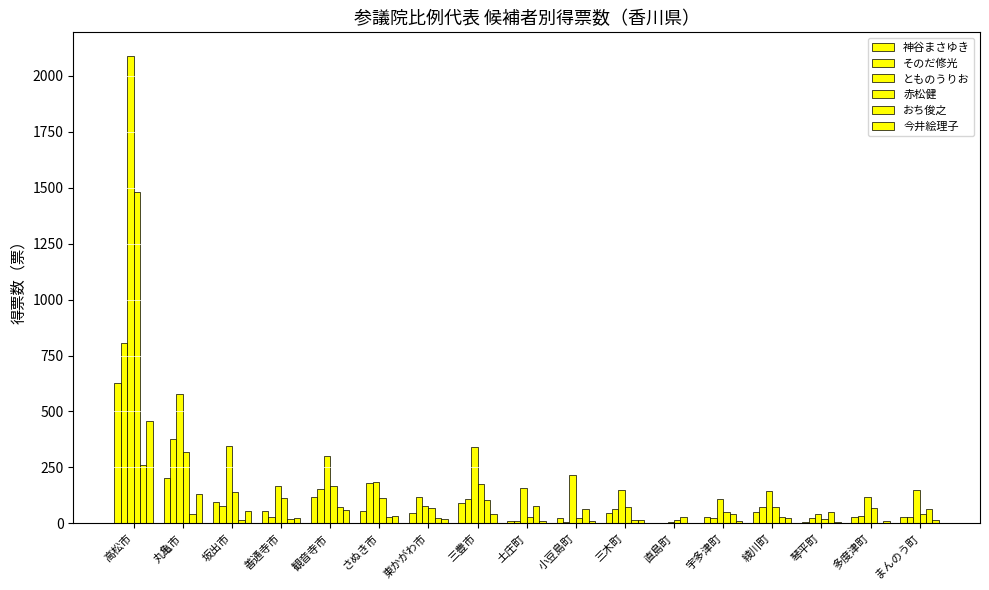

What is the sum of the 今井絵理子 values at 多度津町 and 丸亀市?

142.0